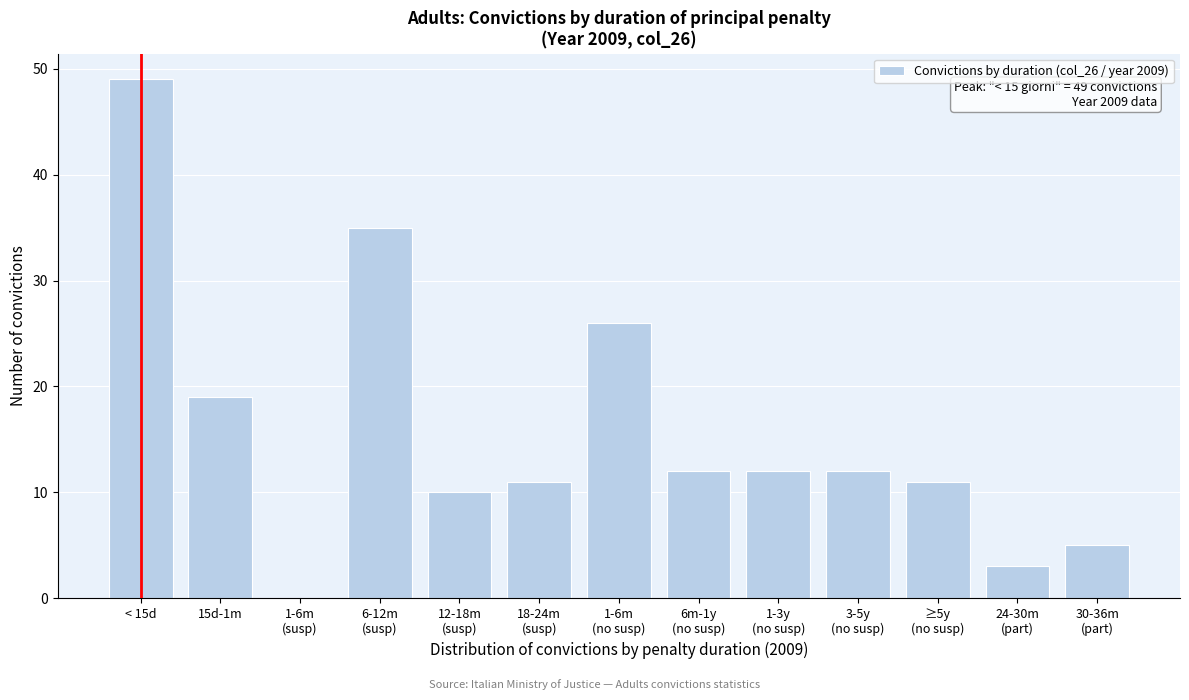

At which category does the chart reach its peak across all series?

< 15d